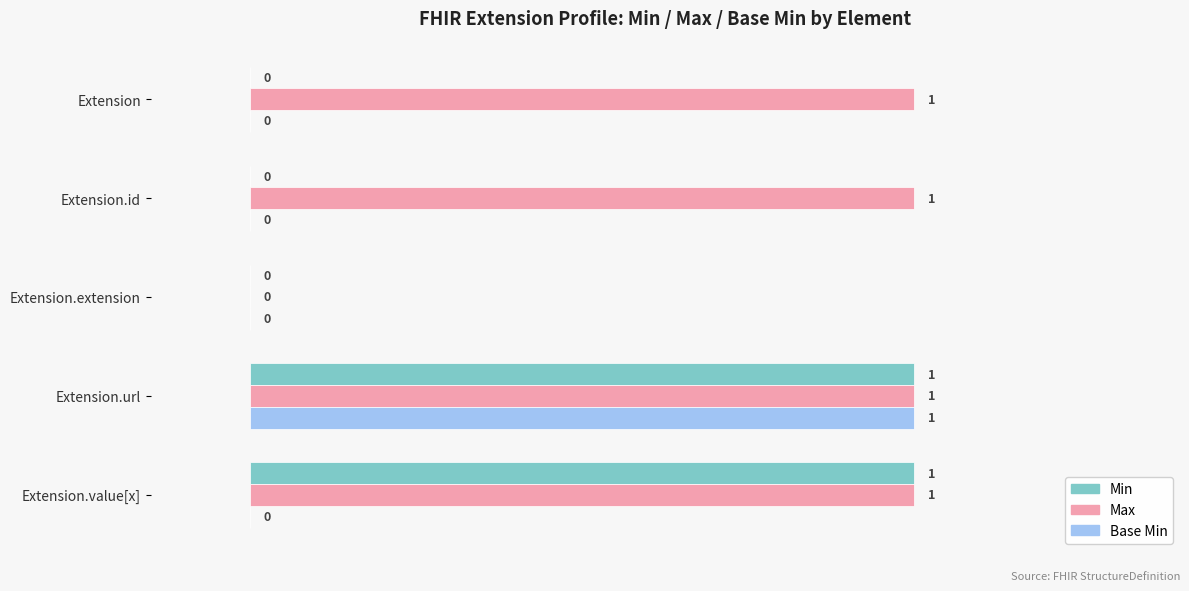

The Max series shows 2 at Extension.url. True or false?

False